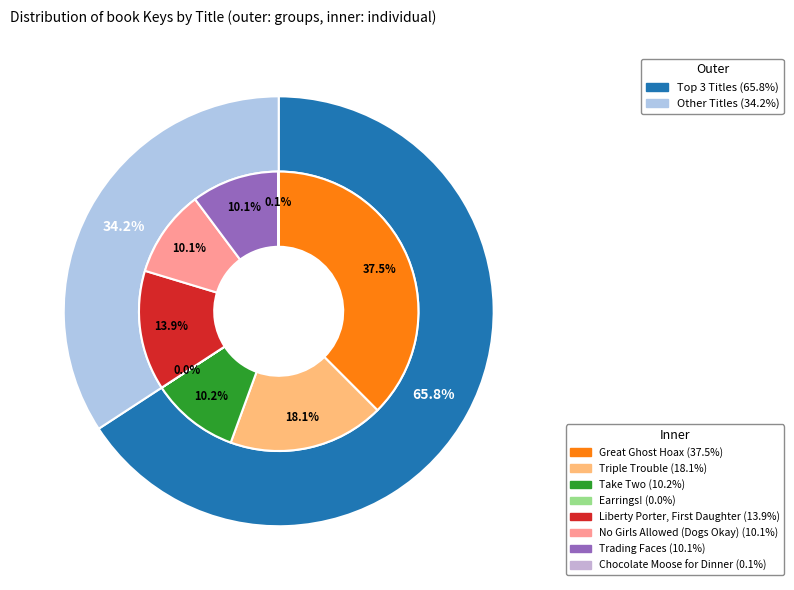

How many segments does this pie chart have?

8